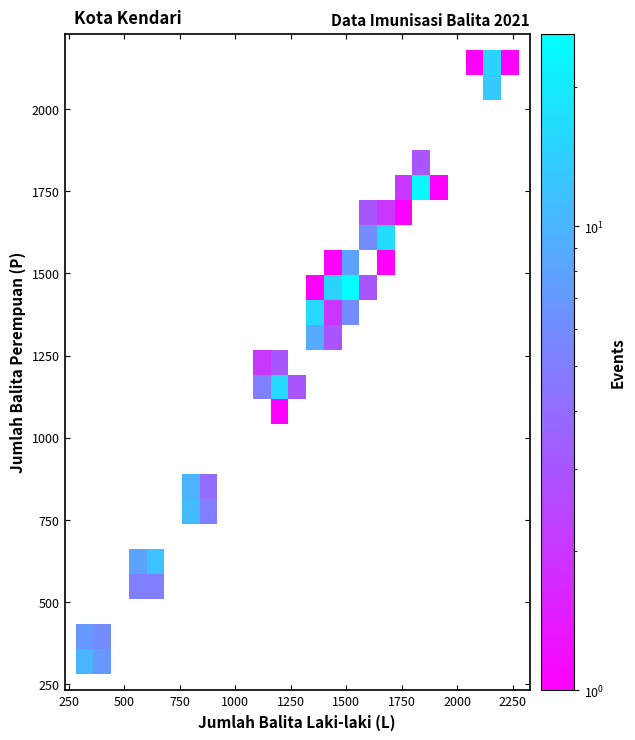

What Y value in the scatter plot is closest to 1228?

1163